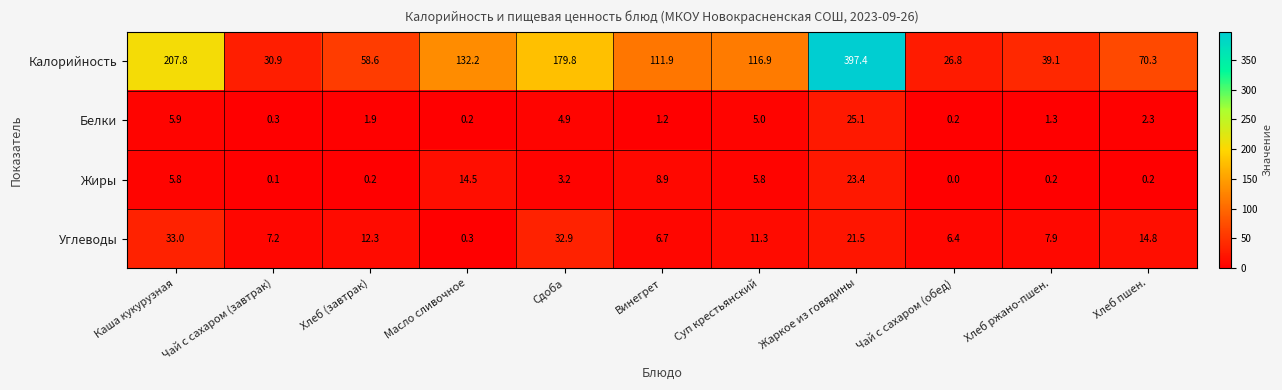

At which label does Белки reach its peak?

Жаркое из говядины